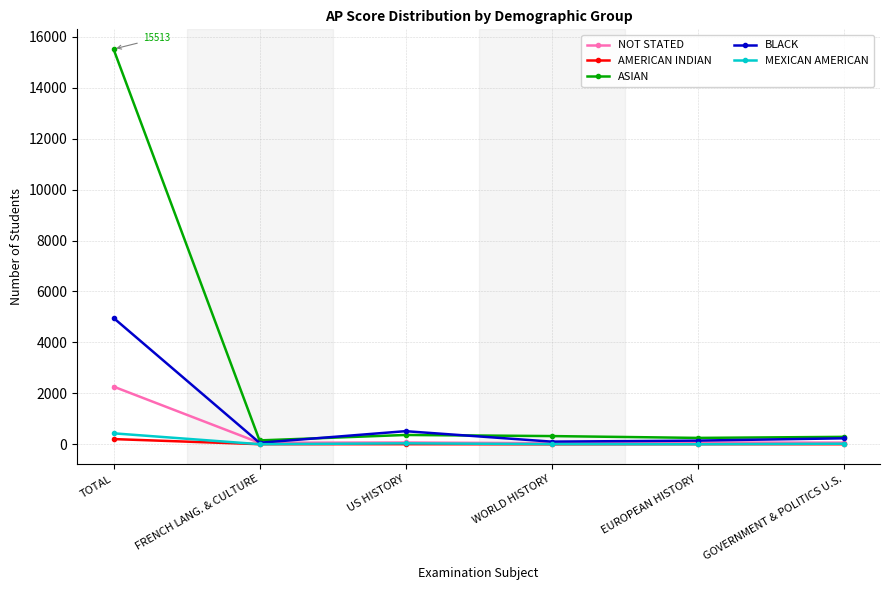

What is the difference between the second highest and second lowest values in the NOT STATED series?

11